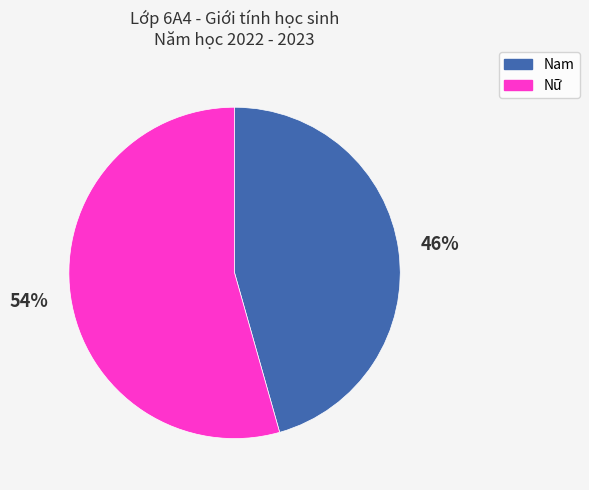

Is the sum of Nữ and Nam greater than half?

Yes